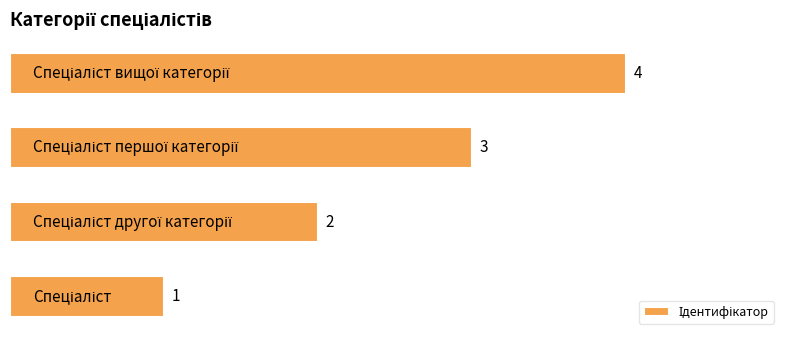

How many values are between 2 and 4?

3